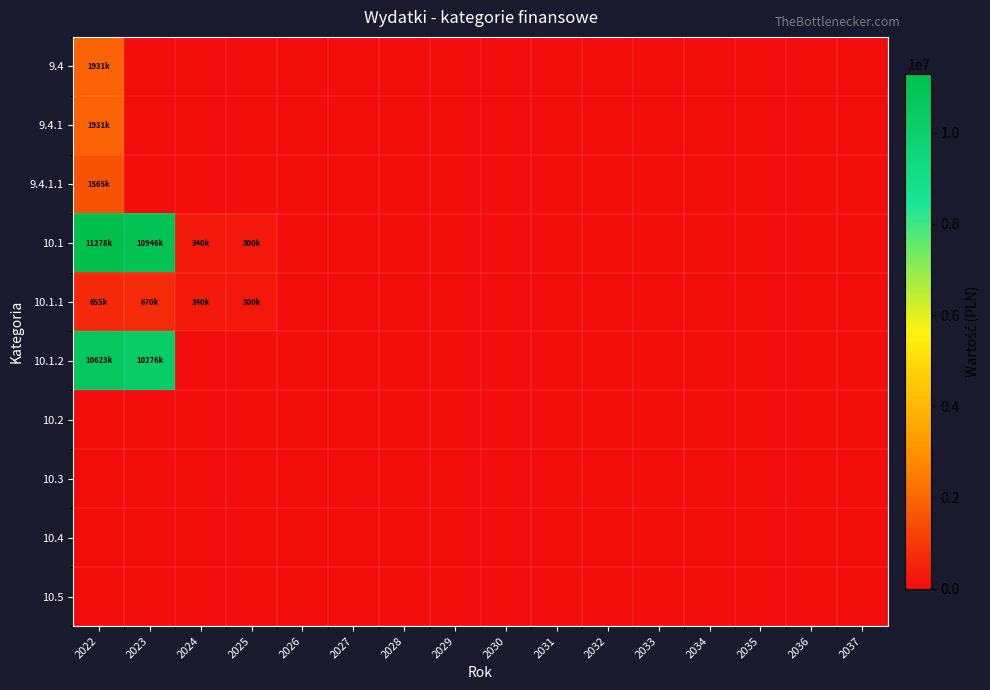

Reading left to right, extract all data points from this chart.

9.4: 2022=1930989.2	2023=0.0	2024=0.0	2025=0.0	2026=0.0	2027=0.0	2028=0.0	2029=0.0	2030=0.0	2031=0.0	2032=0.0	2033=0.0	2034=0.0	2035=0.0	2036=0.0	2037=0.0
9.4.1: 2022=1930989.2	2023=0.0	2024=0.0	2025=0.0	2026=0.0	2027=0.0	2028=0.0	2029=0.0	2030=0.0	2031=0.0	2032=0.0	2033=0.0	2034=0.0	2035=0.0	2036=0.0	2037=0.0
9.4.1.1: 2022=1565150.0	2023=0.0	2024=0.0	2025=0.0	2026=0.0	2027=0.0	2028=0.0	2029=0.0	2030=0.0	2031=0.0	2032=0.0	2033=0.0	2034=0.0	2035=0.0	2036=0.0	2037=0.0
10.1: 2022=11277600.0	2023=10946106.0	2024=340000.0	2025=300000.0	2026=0.0	2027=0.0	2028=0.0	2029=0.0	2030=0.0	2031=0.0	2032=0.0	2033=0.0	2034=0.0	2035=0.0	2036=0.0	2037=0.0
10.1.1: 2022=655000.0	2023=670000.0	2024=340000.0	2025=300000.0	2026=0.0	2027=0.0	2028=0.0	2029=0.0	2030=0.0	2031=0.0	2032=0.0	2033=0.0	2034=0.0	2035=0.0	2036=0.0	2037=0.0
10.1.2: 2022=10622600.0	2023=10276106.0	2024=0.0	2025=0.0	2026=0.0	2027=0.0	2028=0.0	2029=0.0	2030=0.0	2031=0.0	2032=0.0	2033=0.0	2034=0.0	2035=0.0	2036=0.0	2037=0.0
10.2: 2022=0.0	2023=0.0	2024=0.0	2025=0.0	2026=0.0	2027=0.0	2028=0.0	2029=0.0	2030=0.0	2031=0.0	2032=0.0	2033=0.0	2034=0.0	2035=0.0	2036=0.0	2037=0.0
10.3: 2022=0.0	2023=0.0	2024=0.0	2025=0.0	2026=0.0	2027=0.0	2028=0.0	2029=0.0	2030=0.0	2031=0.0	2032=0.0	2033=0.0	2034=0.0	2035=0.0	2036=0.0	2037=0.0
10.4: 2022=0.0	2023=0.0	2024=0.0	2025=0.0	2026=0.0	2027=0.0	2028=0.0	2029=0.0	2030=0.0	2031=0.0	2032=0.0	2033=0.0	2034=0.0	2035=0.0	2036=0.0	2037=0.0
10.5: 2022=0.0	2023=0.0	2024=0.0	2025=0.0	2026=0.0	2027=0.0	2028=0.0	2029=0.0	2030=0.0	2031=0.0	2032=0.0	2033=0.0	2034=0.0	2035=0.0	2036=0.0	2037=0.0